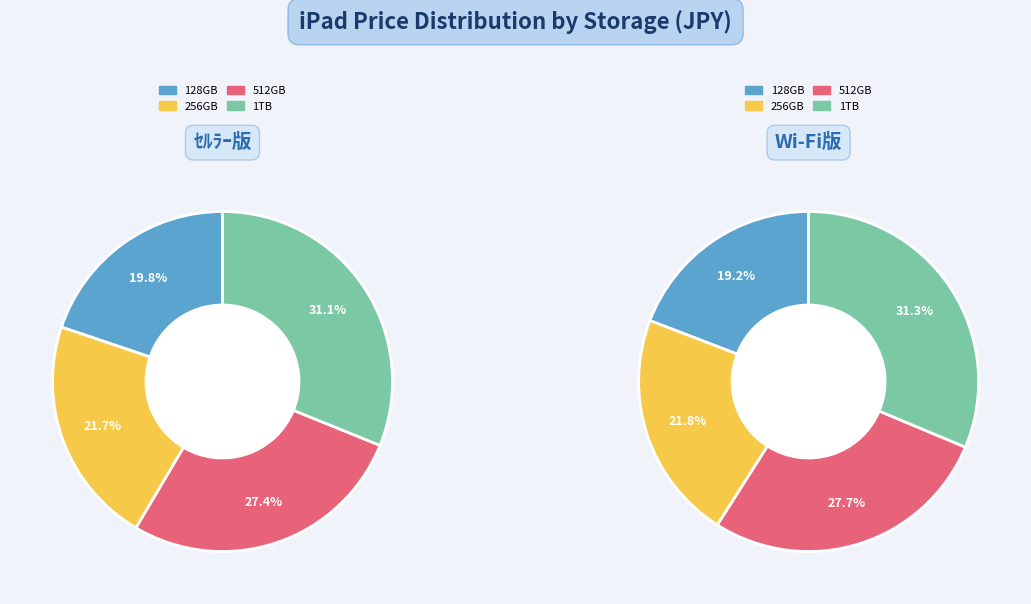

True or false: 512GB accounts for 28% of the total.

True